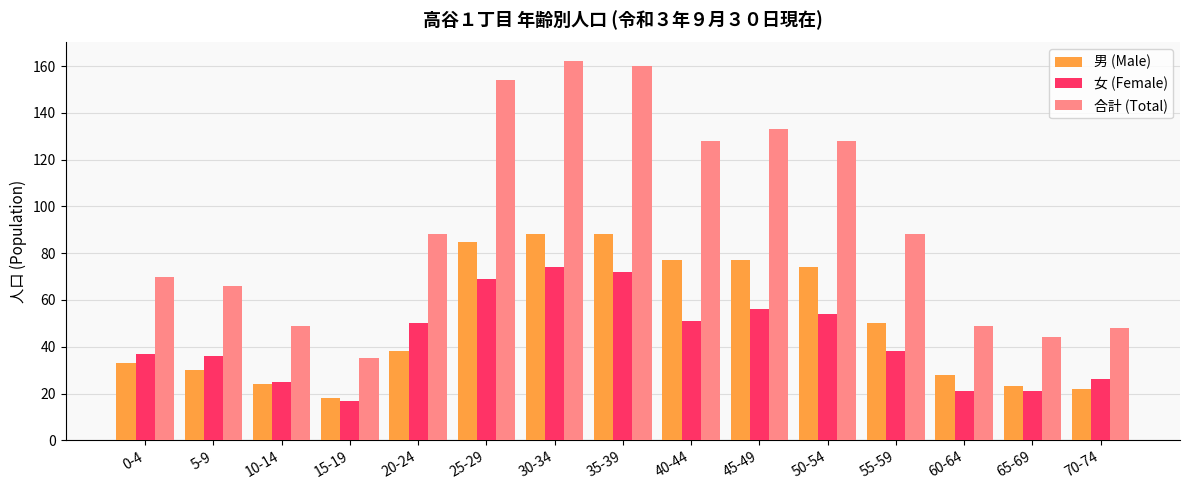

What is the value of the 合計 (Total) bar at the 14th from the left?

44